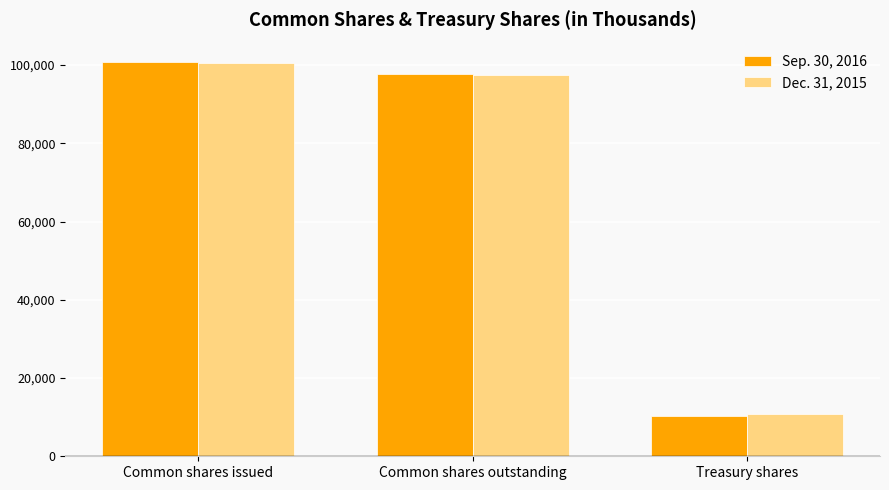

What is the maximum value shown in the chart?

100695